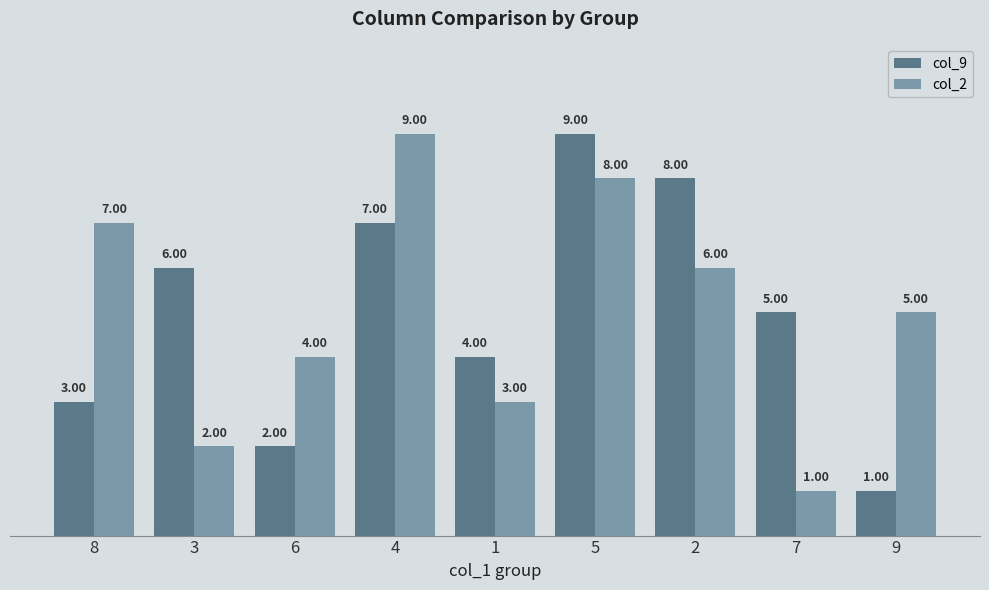

What is the label of the 7th bar from the right?

6